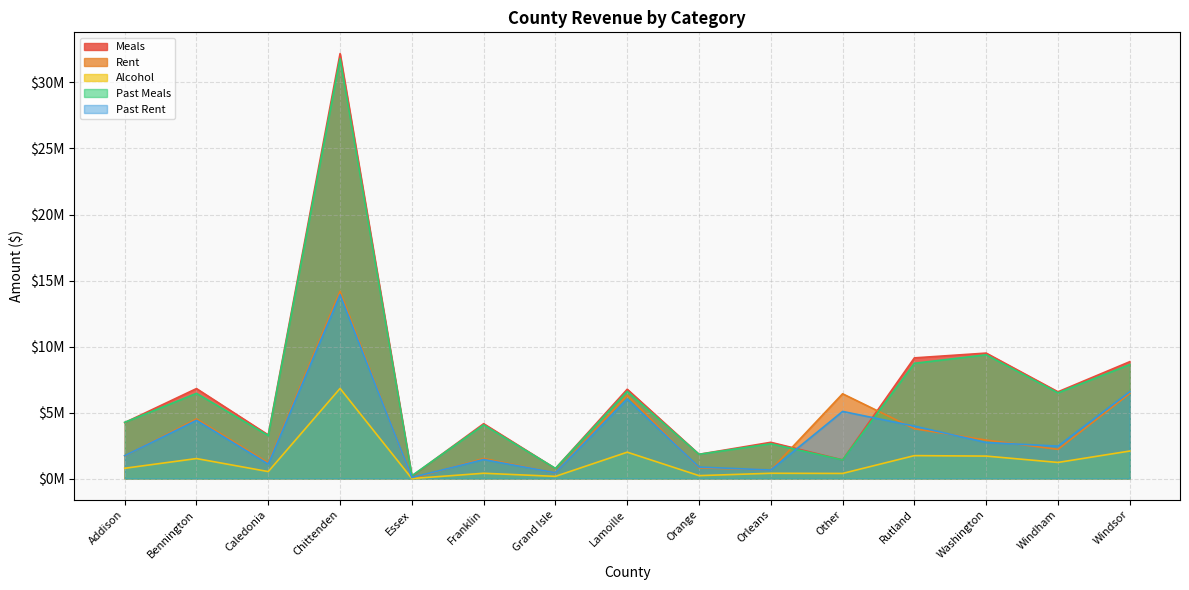

At how many categories does at least one series exceed 28964019?

1